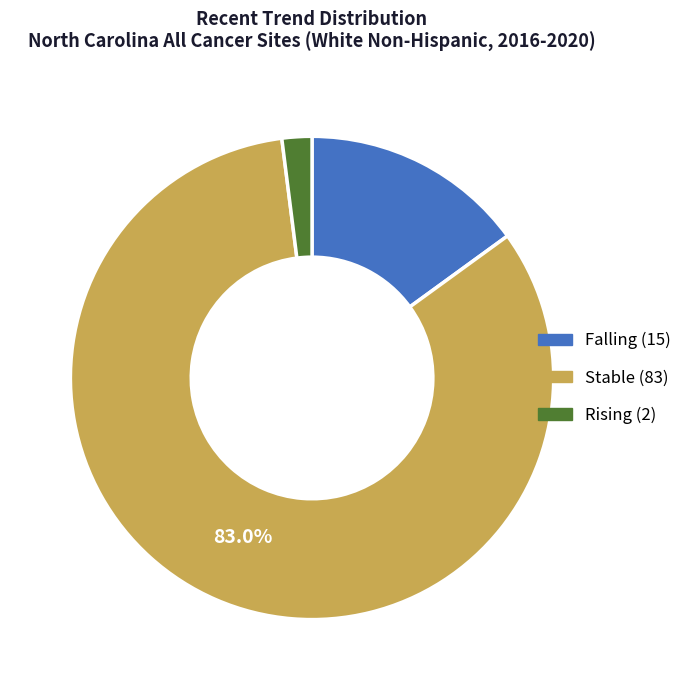

Does any single category account for the majority?

Yes